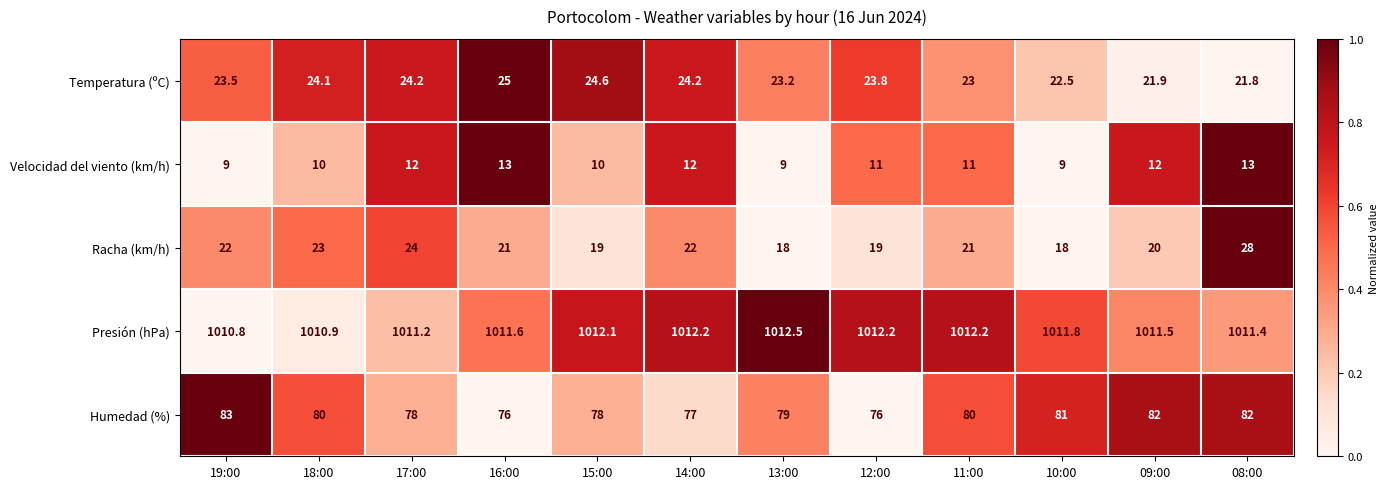

Which series has the largest total across all categories?

Presión (hPa)